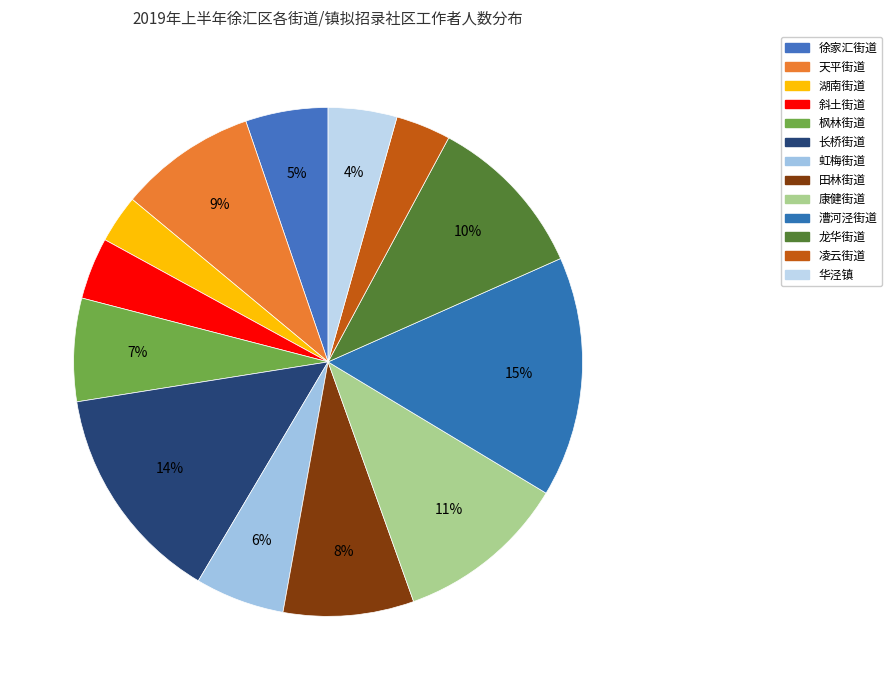

Count the number of slices in the pie.

13